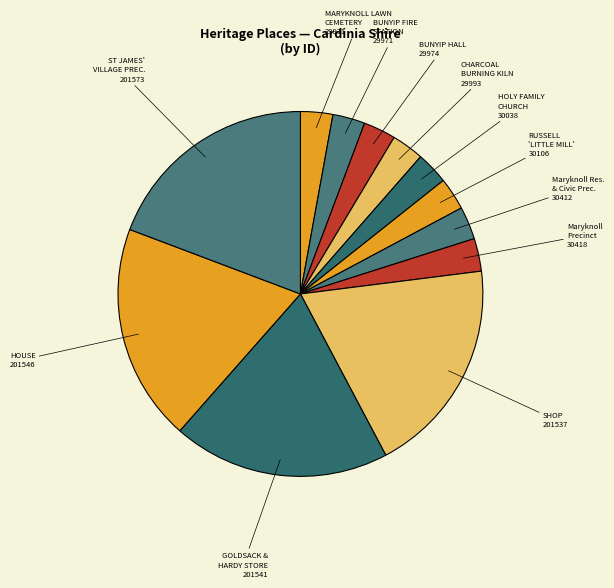

How many segments does this pie chart have?

12